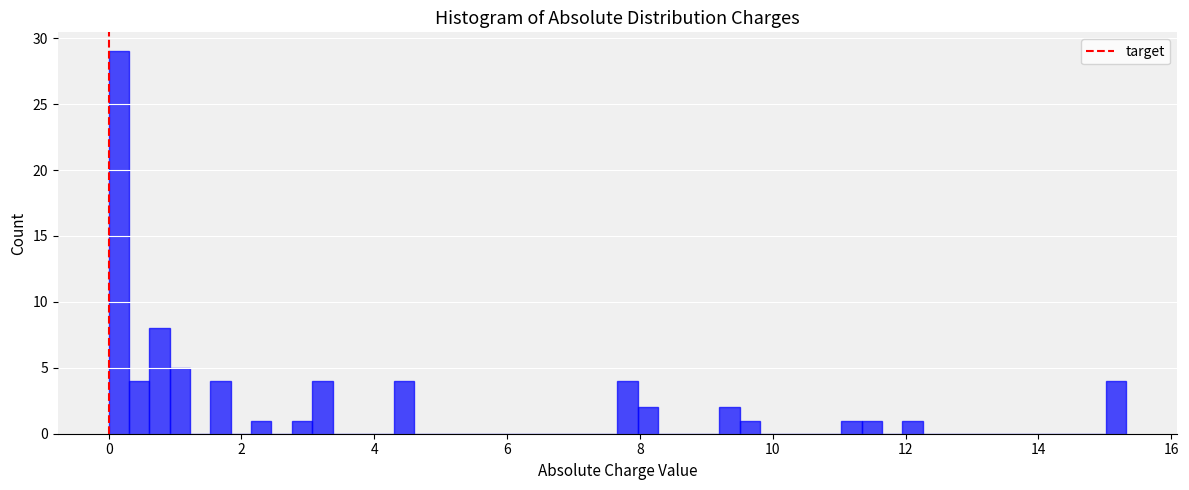

Read against the x-axis, roughly where is the centre of the tallest bar?

0.2